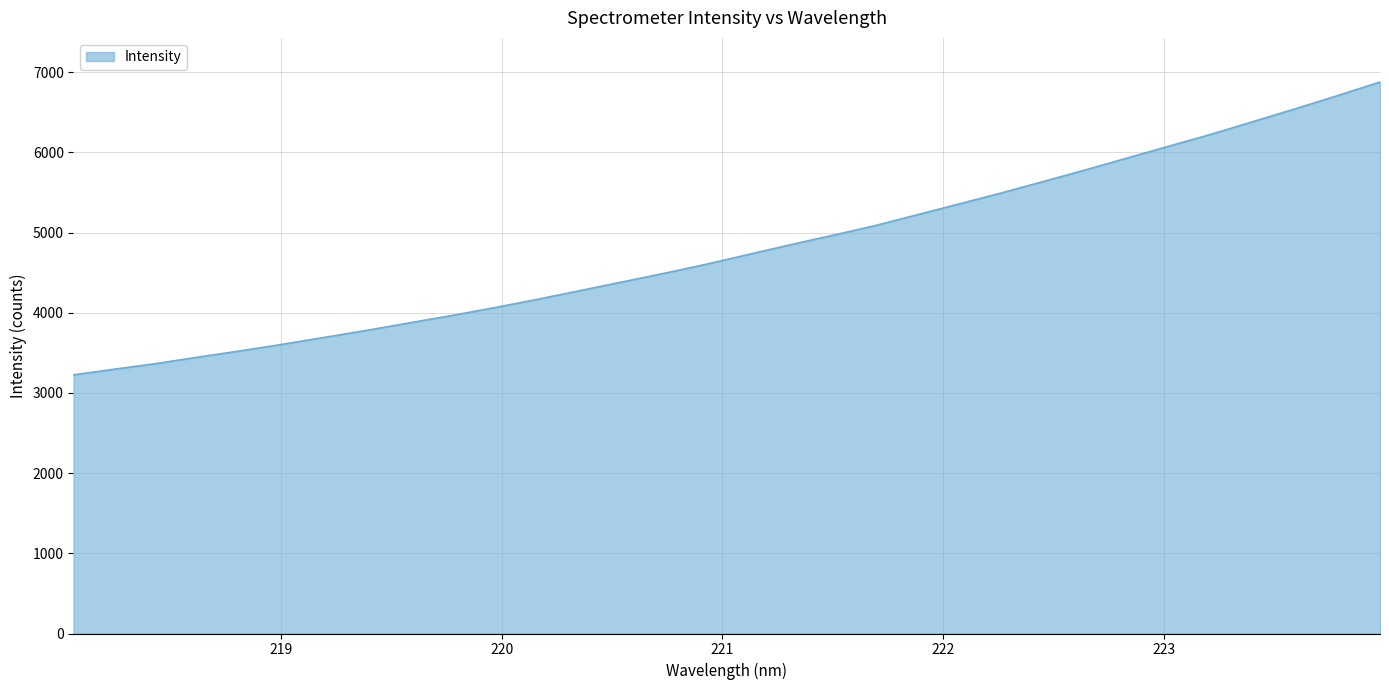

What is the difference between the maximum and minimum values?

3651.7